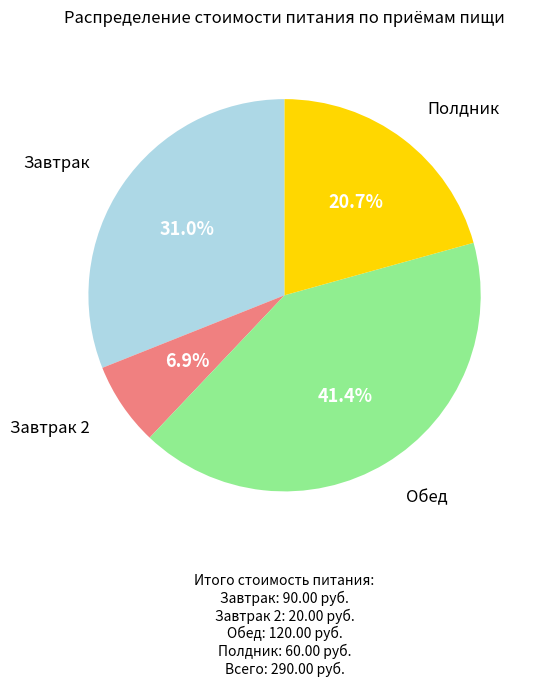

Is there any slice that represents more than half of the pie?

No